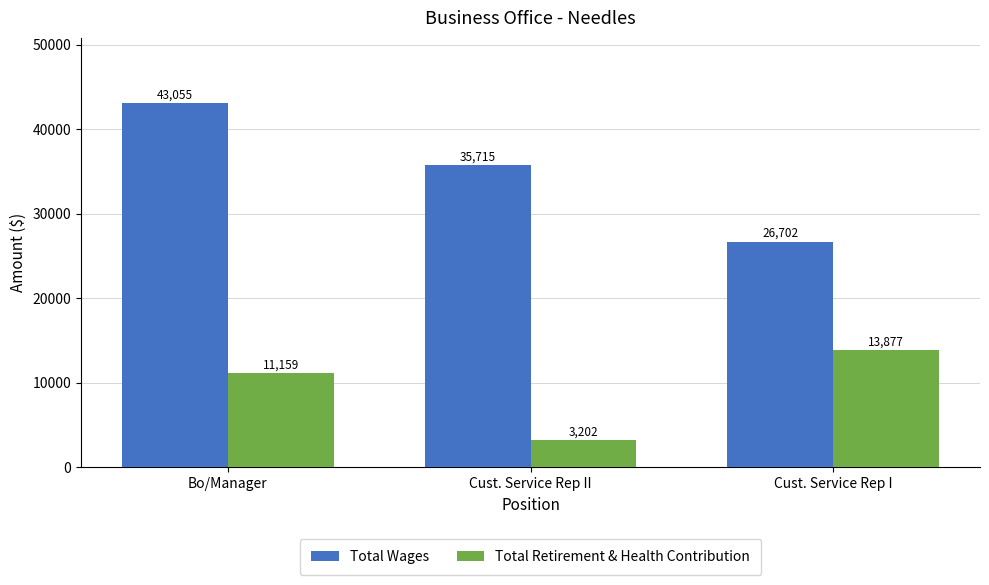

Is it true that Total Retirement & Health Contribution equals 24113 at Cust. Service Rep I?

False